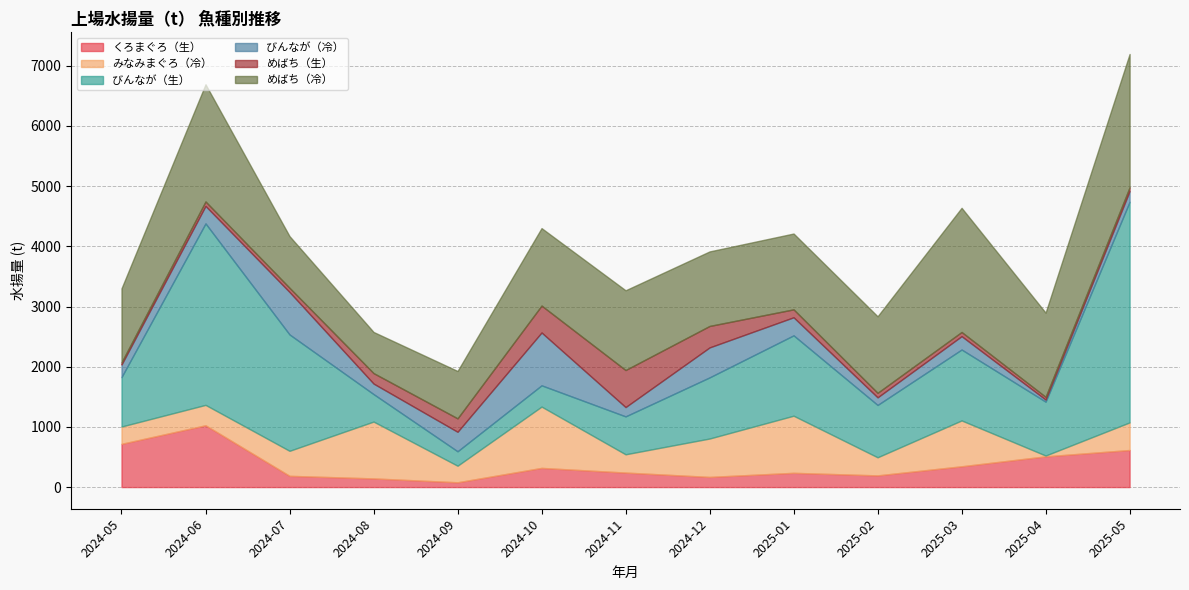

Reading right to left, list all the values displayed in this chart.

くろまぐろ（生）: 616.2	510.7	345.5	194.4	236.9	168.9	241.2	318.8	79.8	144.0	187.0	1027.1	718.5
みなみまぐろ（冷）: 458.6	13.5	761.9	300.7	948.9	638.0	303.5	1018.6	275.2	944.5	415.6	338.8	287.8
びんなが（生）: 3666.2	895.2	1178.4	869.6	1335.4	1015.8	630.2	353.5	240.0	456.9	1933.6	3015.5	821.1
びんなが（冷）: 178.3	34.5	221.9	126.3	300.1	498.0	154.4	877.9	323.6	174.7	705.4	290.2	208.5
めばち（生）: 62.0	45.6	69.5	75.4	131.9	356.5	615.6	447.3	223.5	173.8	69.8	74.5	35.2
めばち（冷）: 2215.1	1398.6	2063.0	1271.3	1259.8	1238.5	1325.0	1287.0	787.0	683.7	858.5	1947.2	1230.6